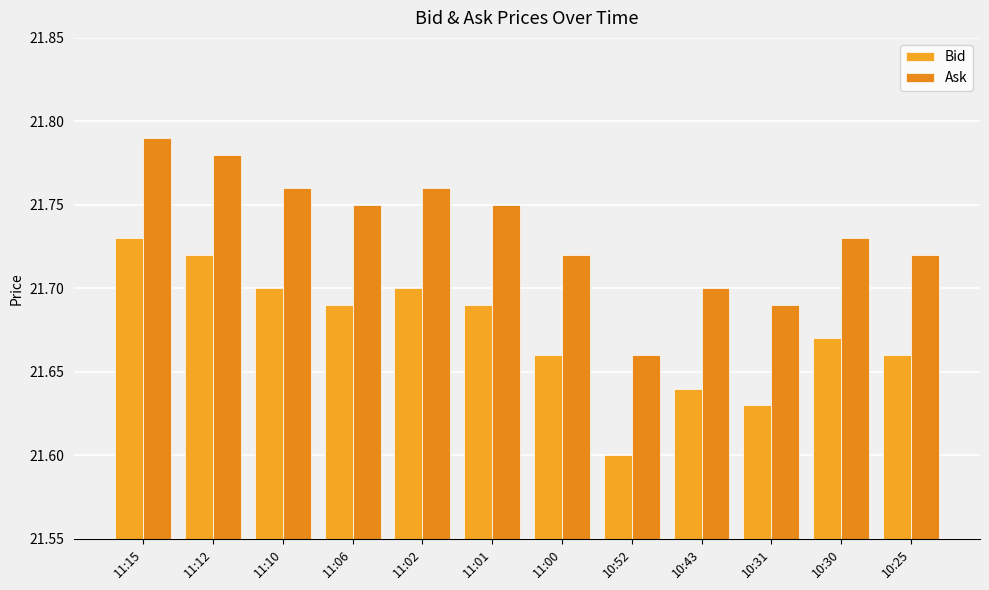

How many series are shown in this chart?

2